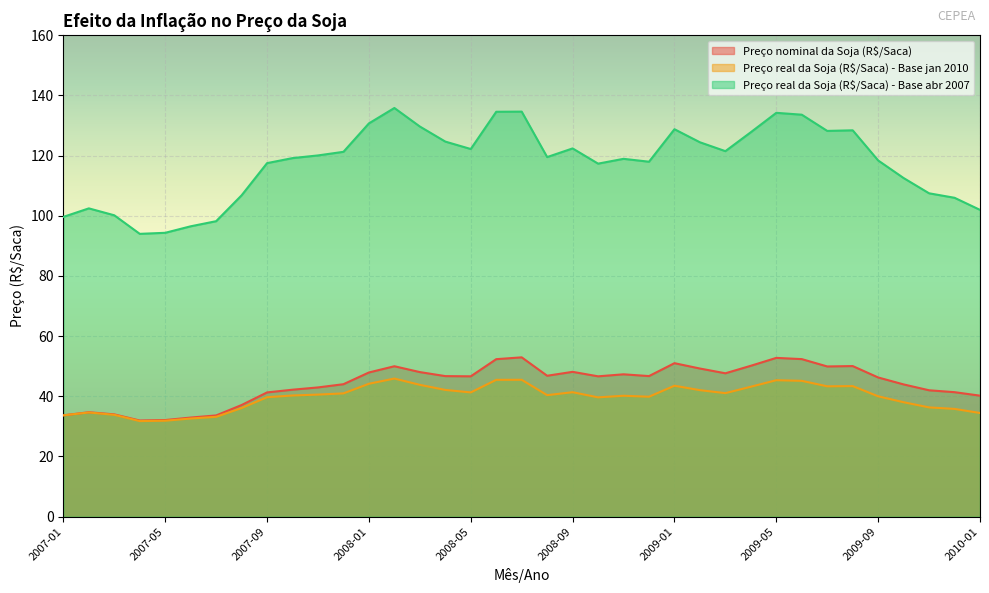

What is the difference between the Preço nominal da Soja (R$/Saca) values at 2007-03 and 2009-03?

13.7